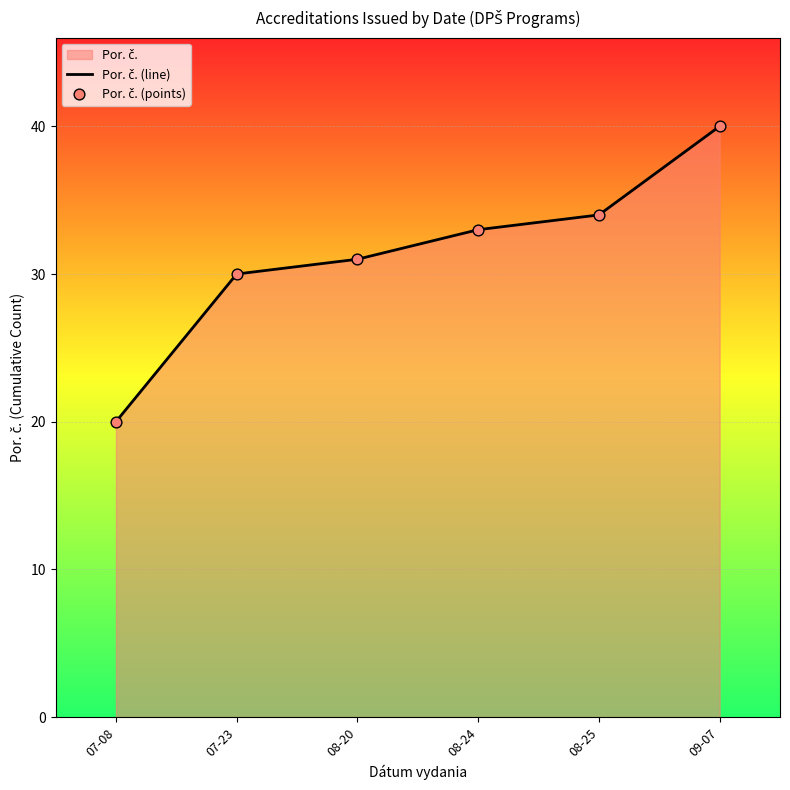

Which series reaches the minimum Y coordinate?

Por. č. (line)